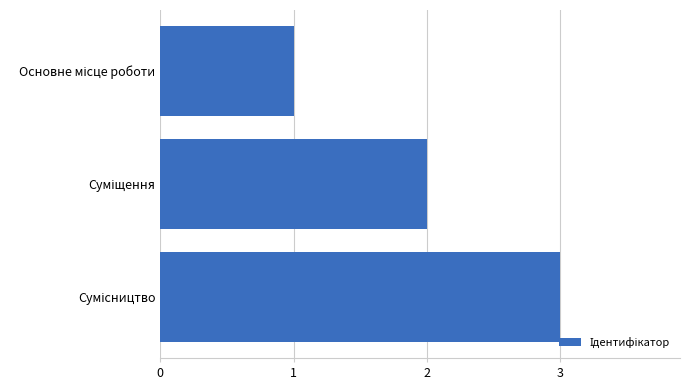

Are the bars grouped side by side (vs. stacked)?

No